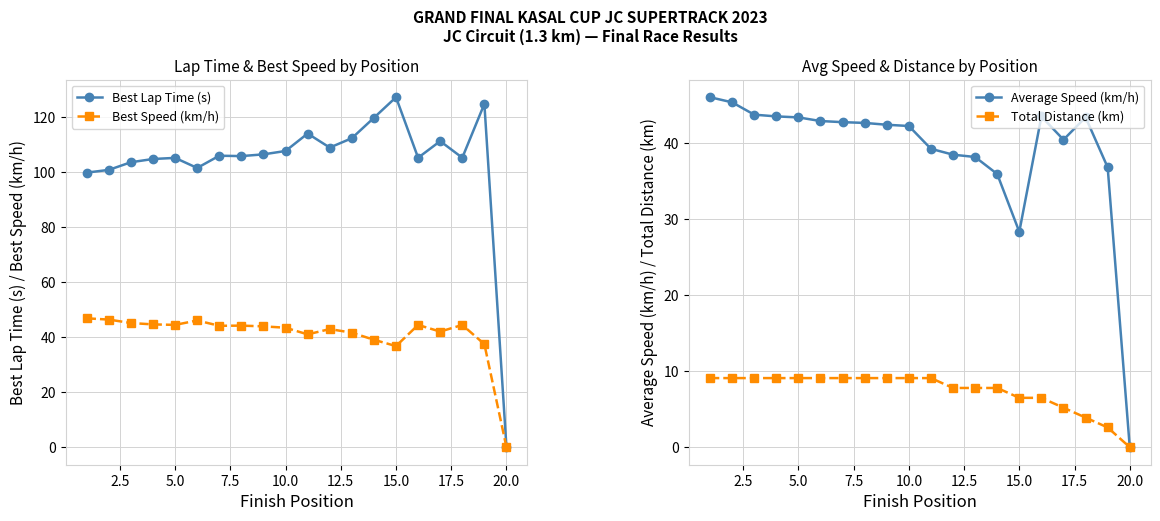

How many categories are shown in the chart?

20